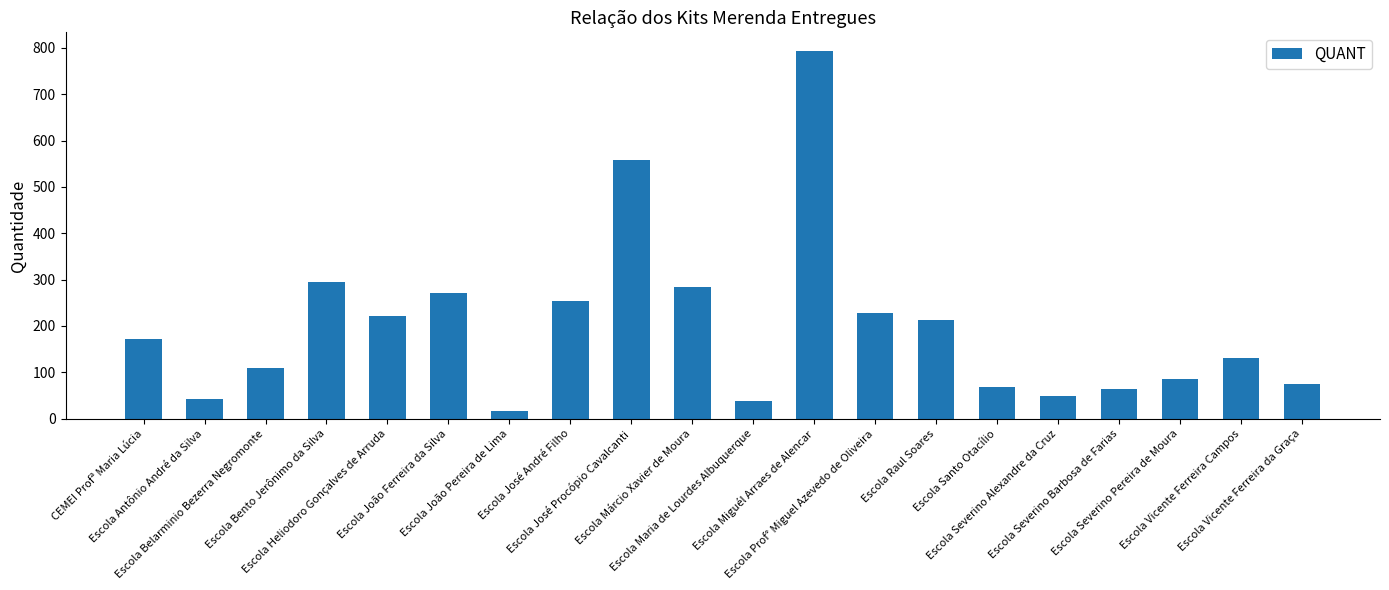

Which has a higher value, Escola Antônio André da Silva or Escola Vicente Ferreira da Graça?

Escola Vicente Ferreira da Graça